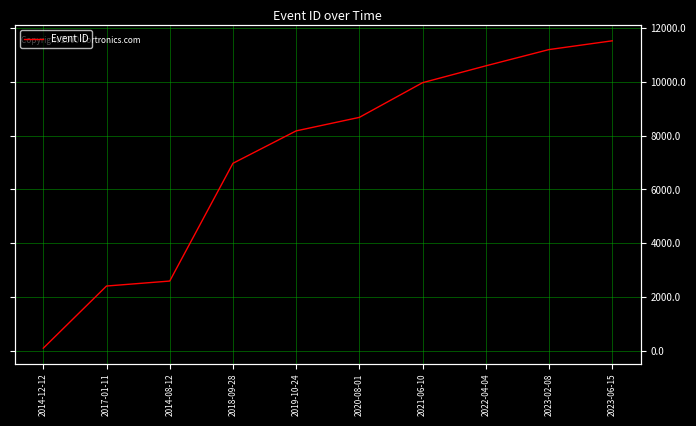

True or false: the data has more than 0 interior local peaks.

False